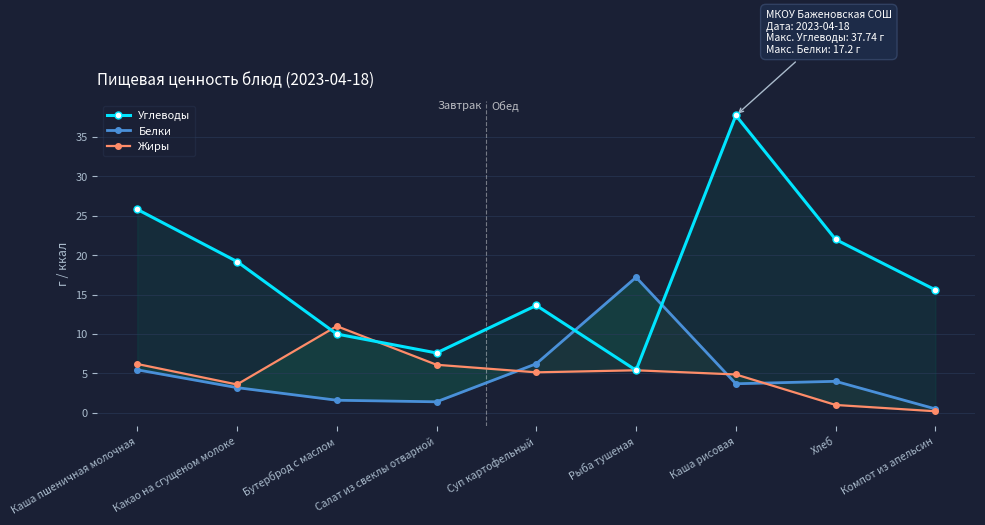

The Белки series shows 1.6 at Хлеб. True or false?

False